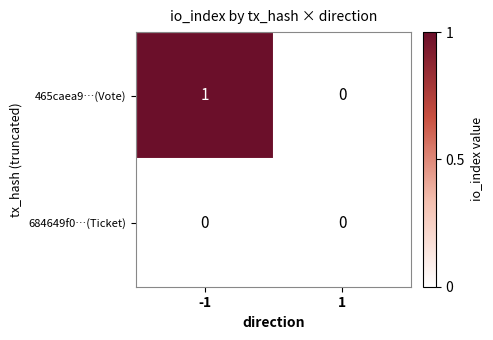

Rank the series at -1 from lowest to highest value.

684649f0…(Ticket), 465caea9…(Vote)